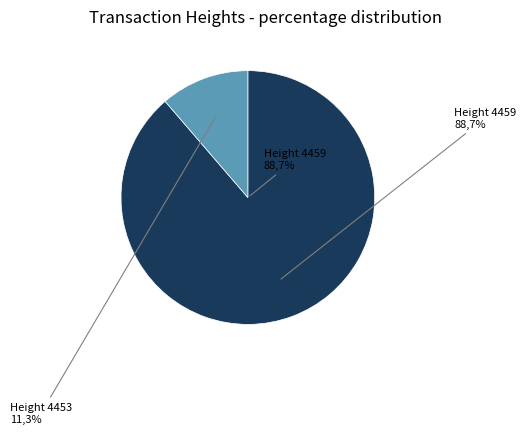

Between 4459 and 4453, which is larger?

4459